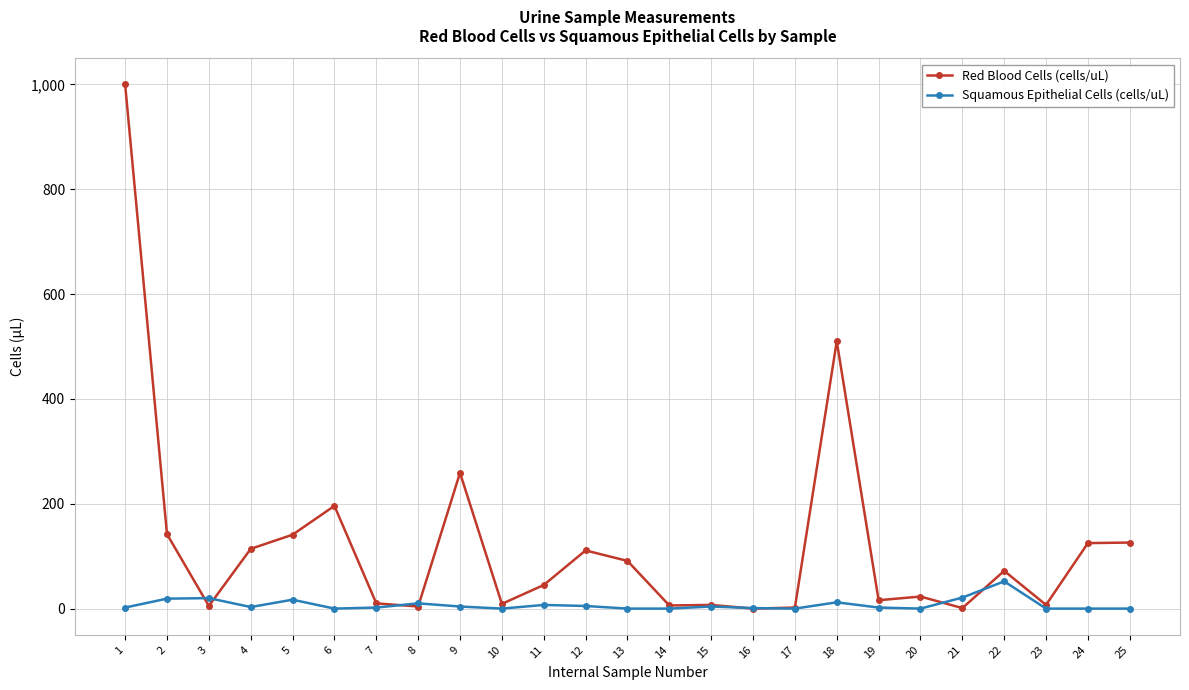

Is this an area chart (filled region under the line)?

No